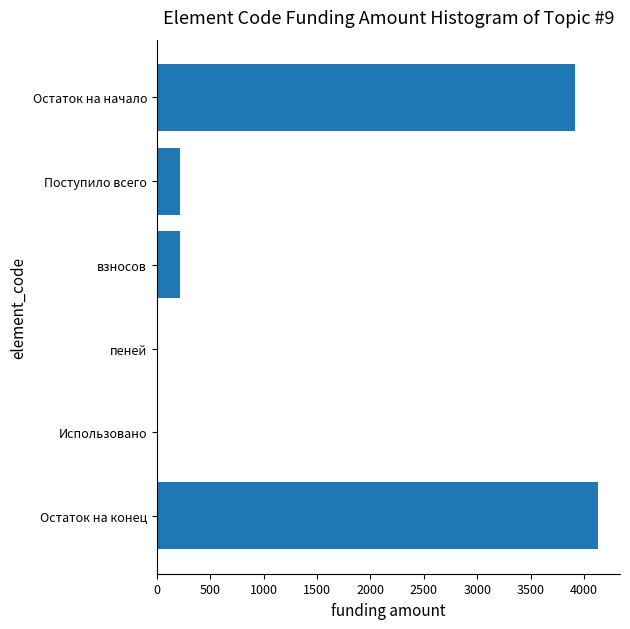

What is the change in value from Поступило всего to Остаток на начало?

+3696.8